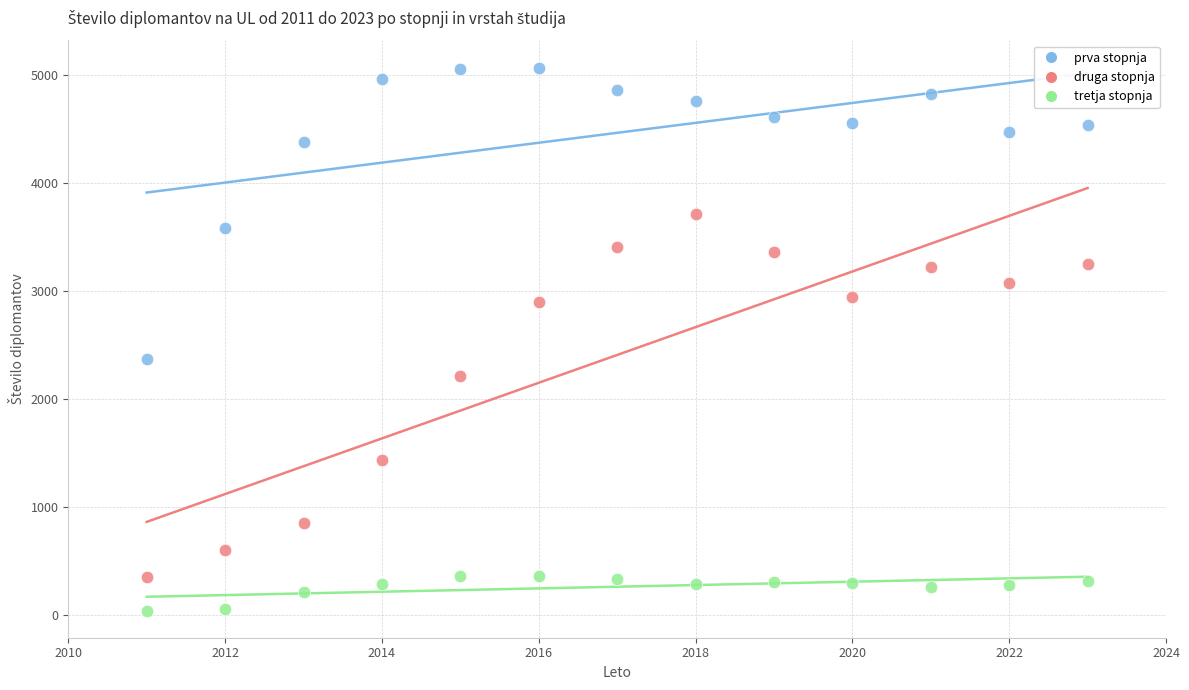

Which series contains the highest Y value?

prva stopnja